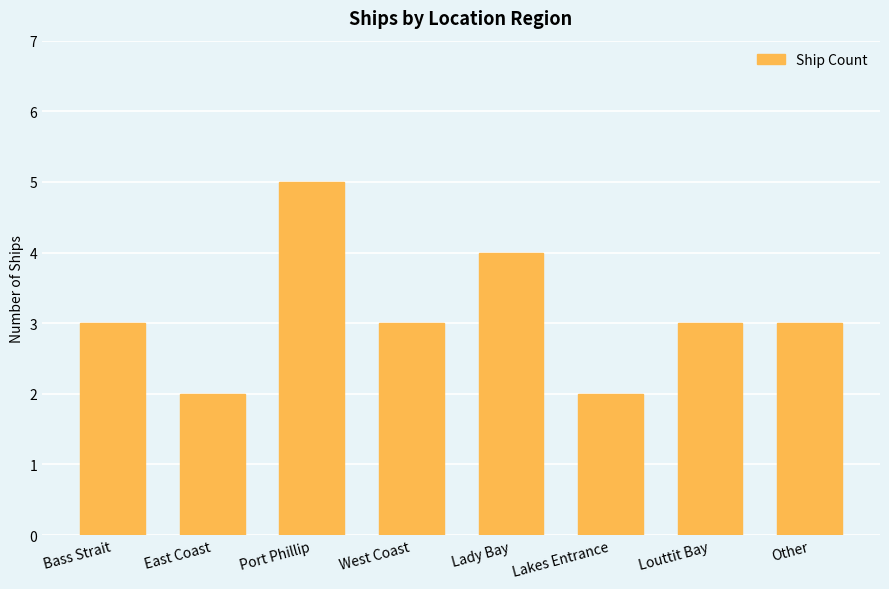

What is the label of the 4th bar from the left?

West Coast